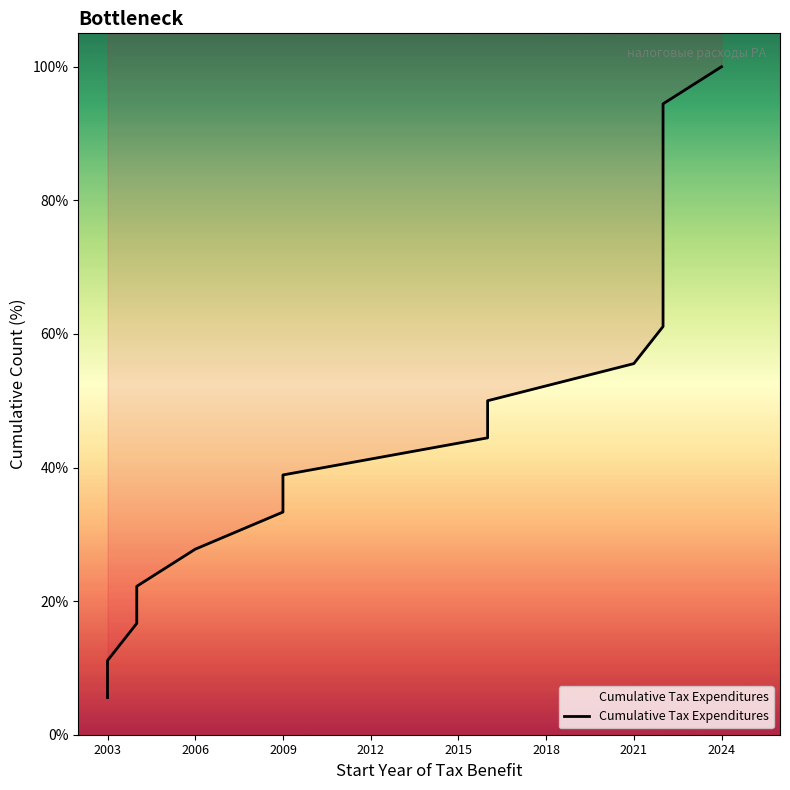

Count the number of categories in the chart.

18